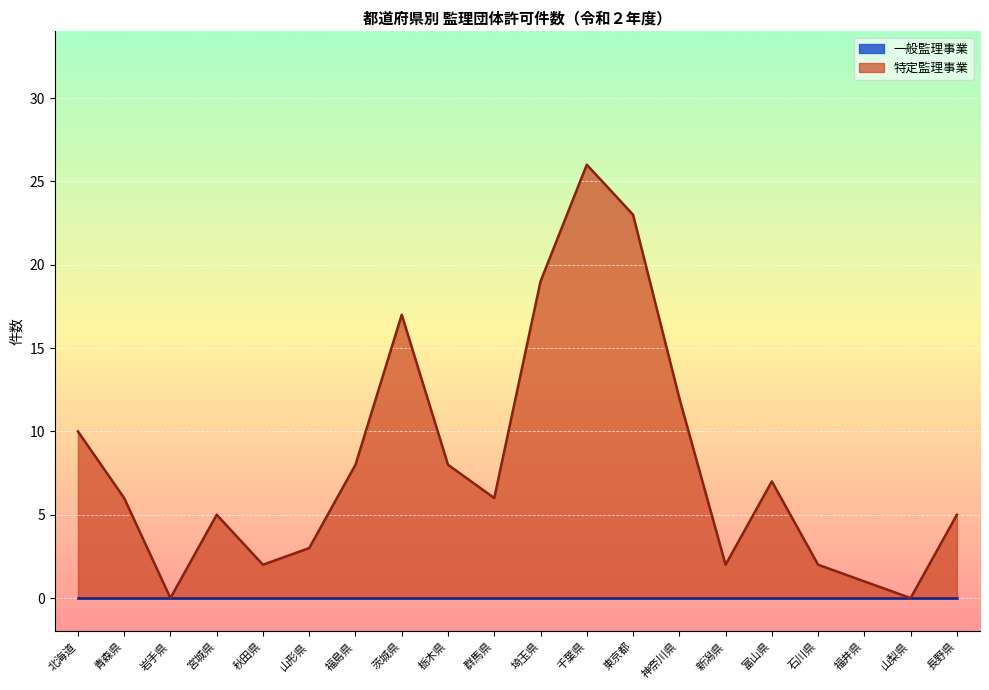

The value at 秋田県 is 3. True or false?

False